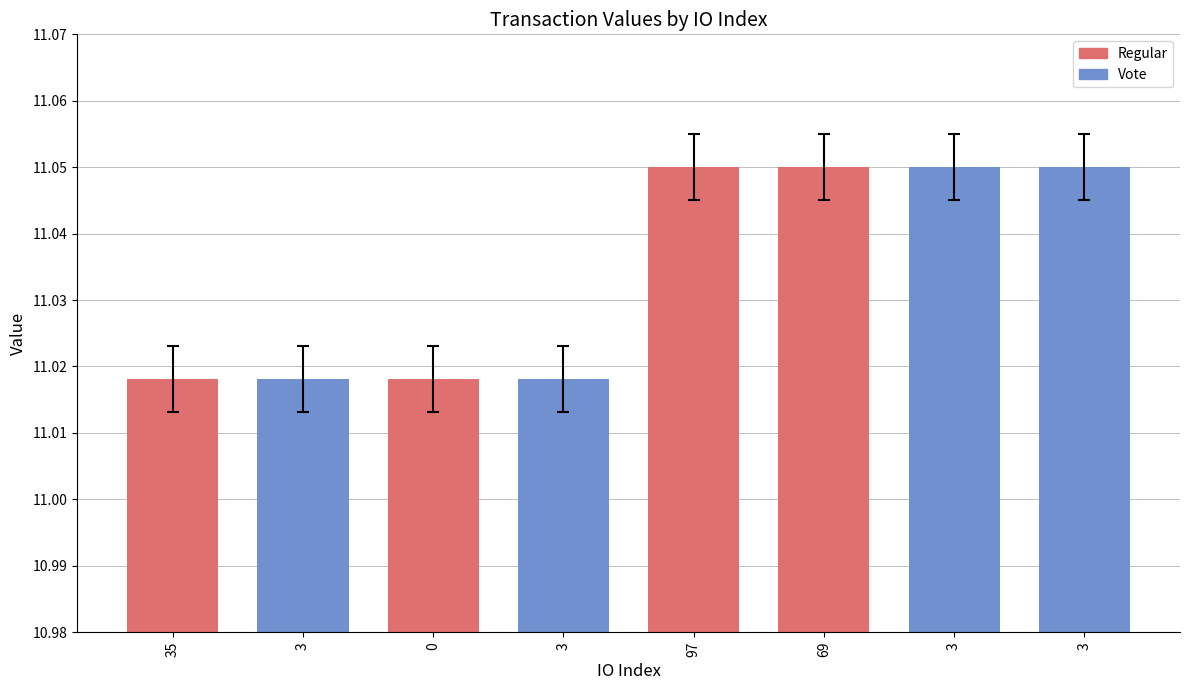

Which category has the highest value across all series?

97